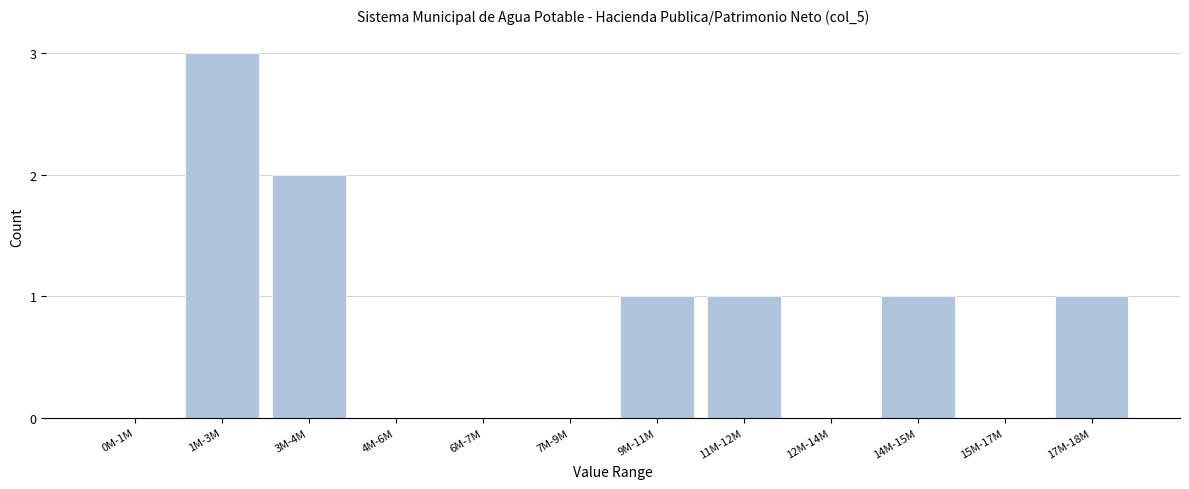

Reading left to right, list all the values displayed in this chart.

0M-1M=0	1M-3M=3	3M-4M=2	4M-6M=0	6M-7M=0	7M-9M=0	9M-11M=1	11M-12M=1	12M-14M=0	14M-15M=1	15M-17M=0	17M-18M=1